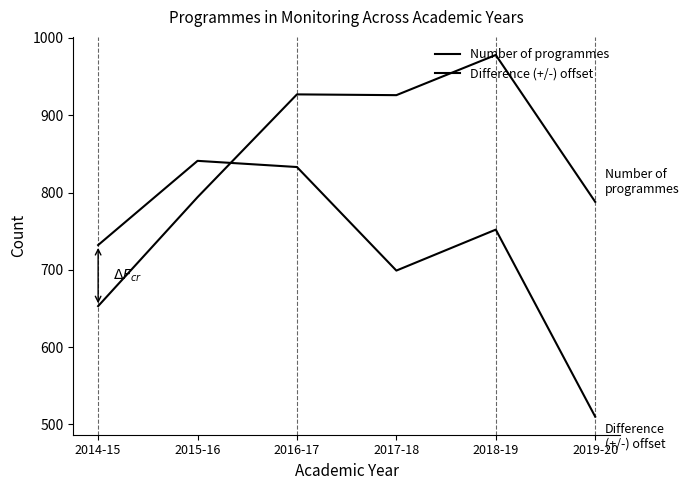

Is this an area chart (filled region under the line)?

No